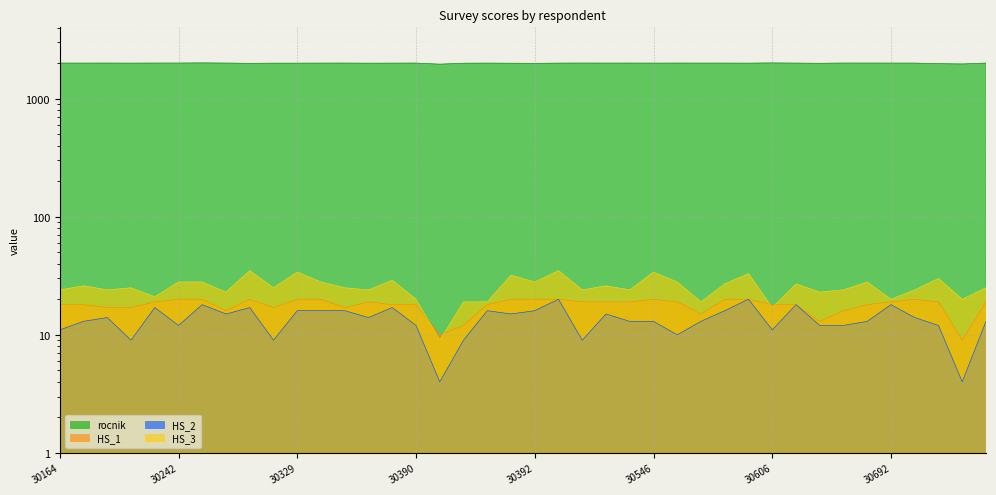

Between 30392 and 30468, which is larger?

30468